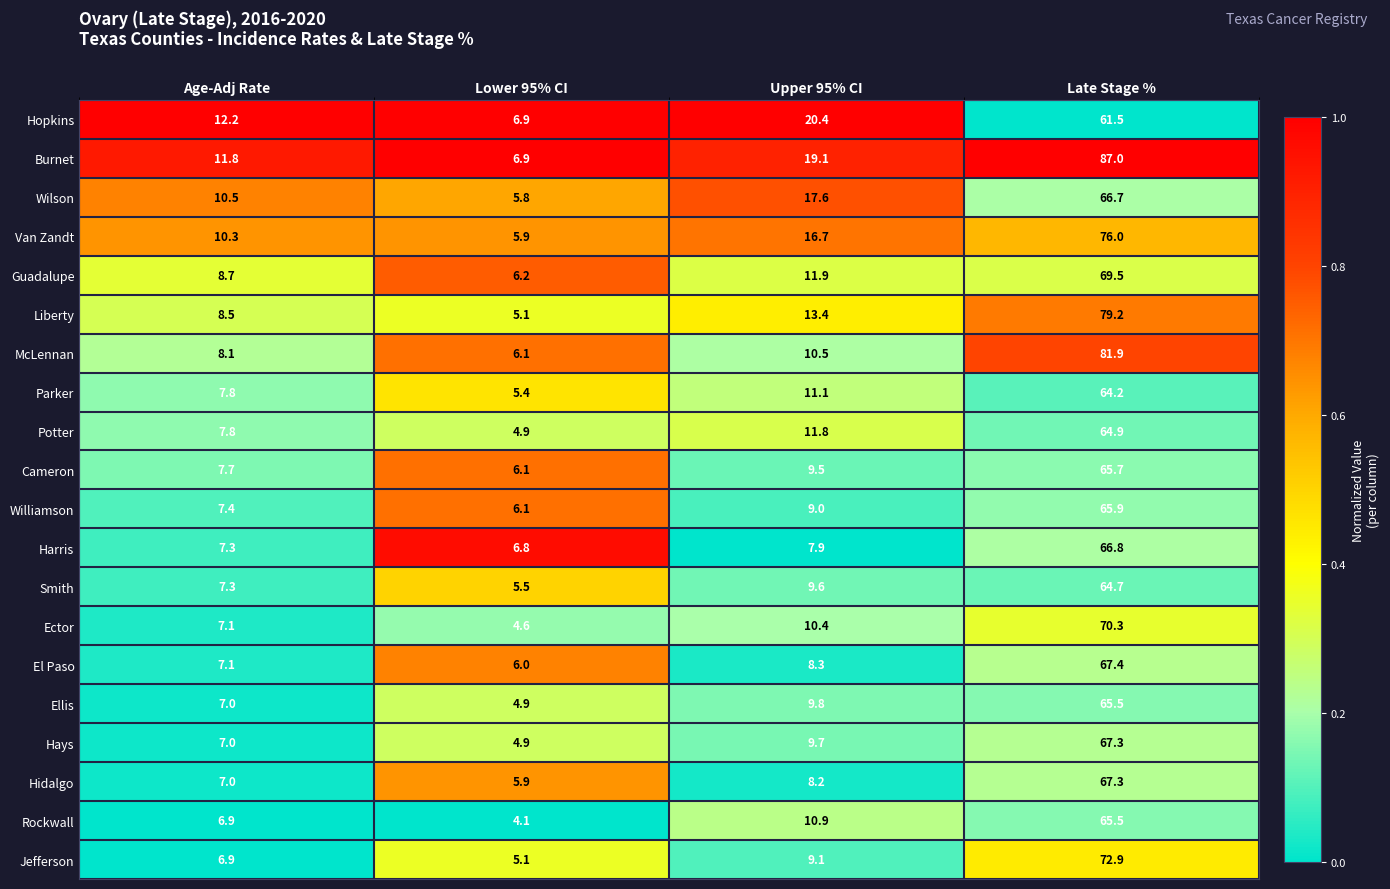

Rank the categories by Hopkins value from highest to lowest.

Late Stage %, Upper 95% CI, Age-Adj Rate, Lower 95% CI